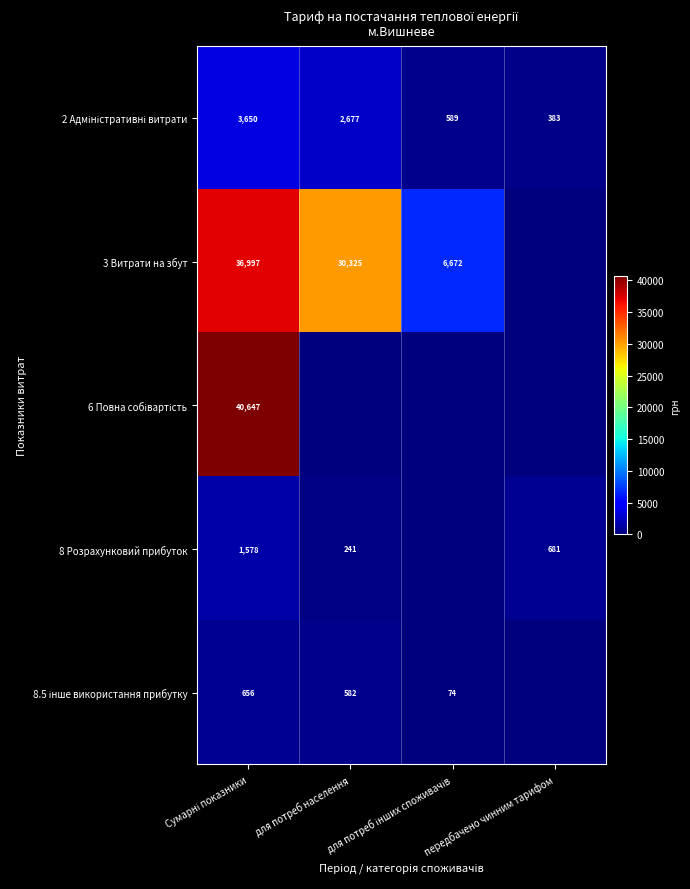

The 2 Адміністративні витрати series shows 561.6 at передбачено чинним тарифом. True or false?

False